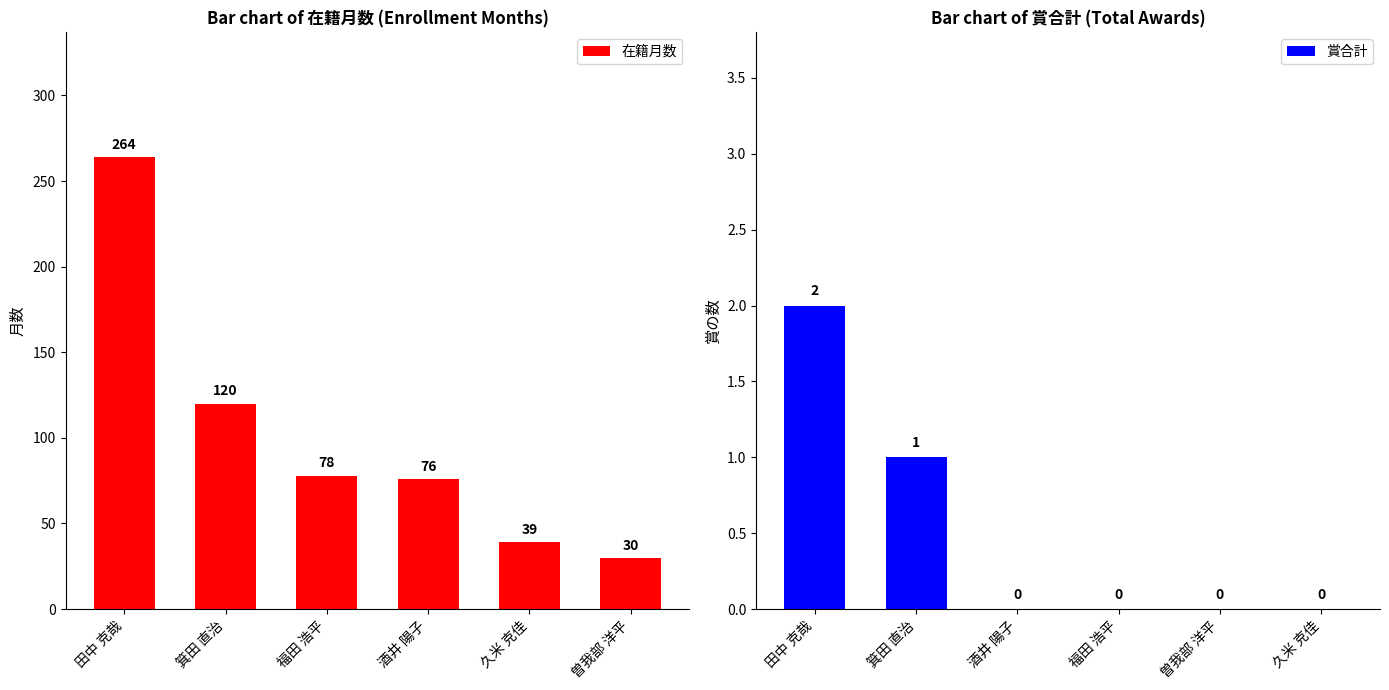

What is the sum of the 賞合計 values at 久米 克佳 and 田中 克哉?

2